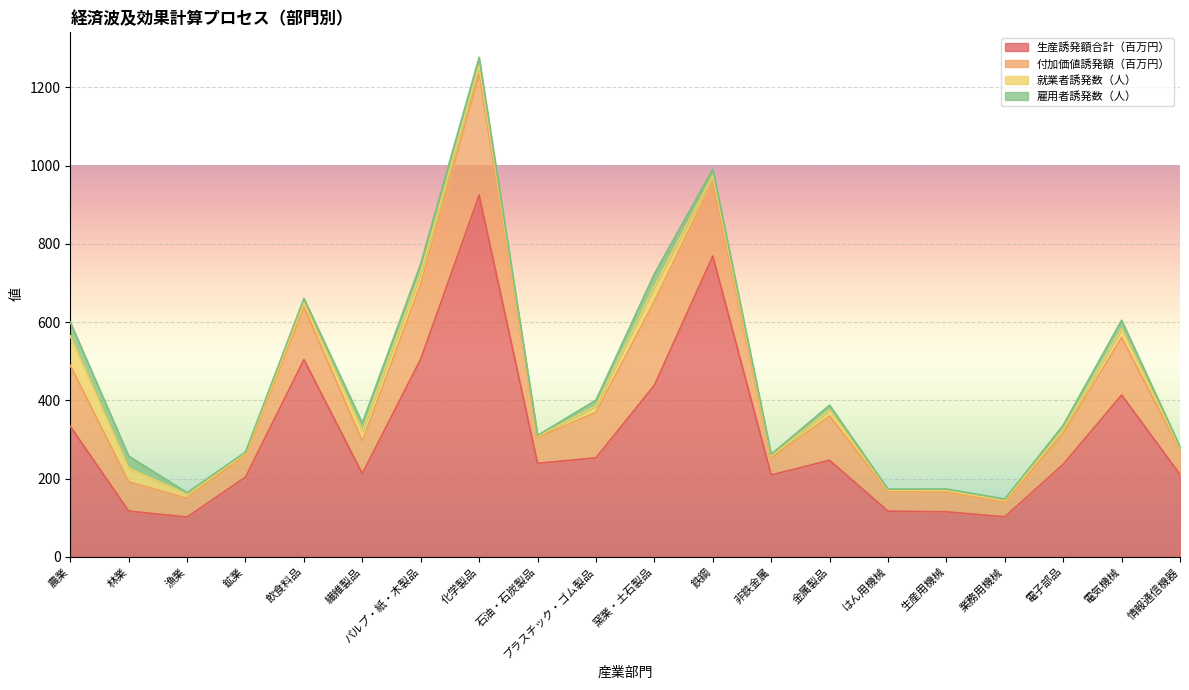

What is the approximate value of 生産誘発額合計（百万円） at パルプ・紙・木製品?

505.4